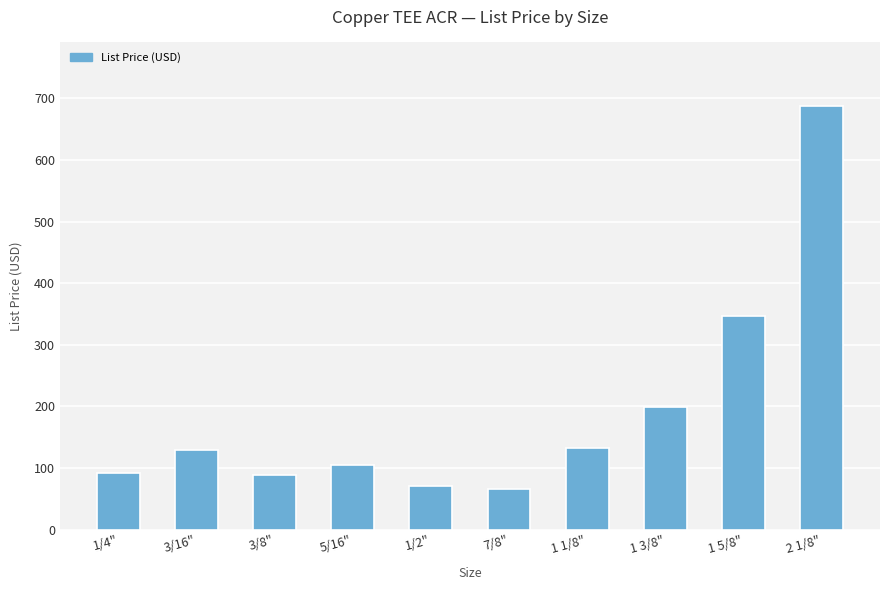

What is the label of the 10th bar from the right?

1/4"